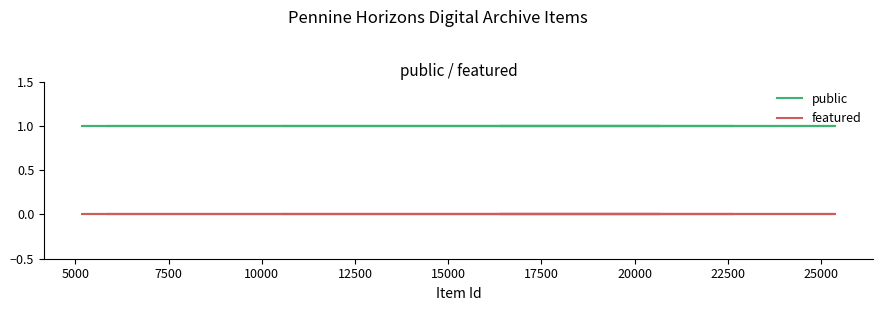

How many lines are shown in the chart?

2